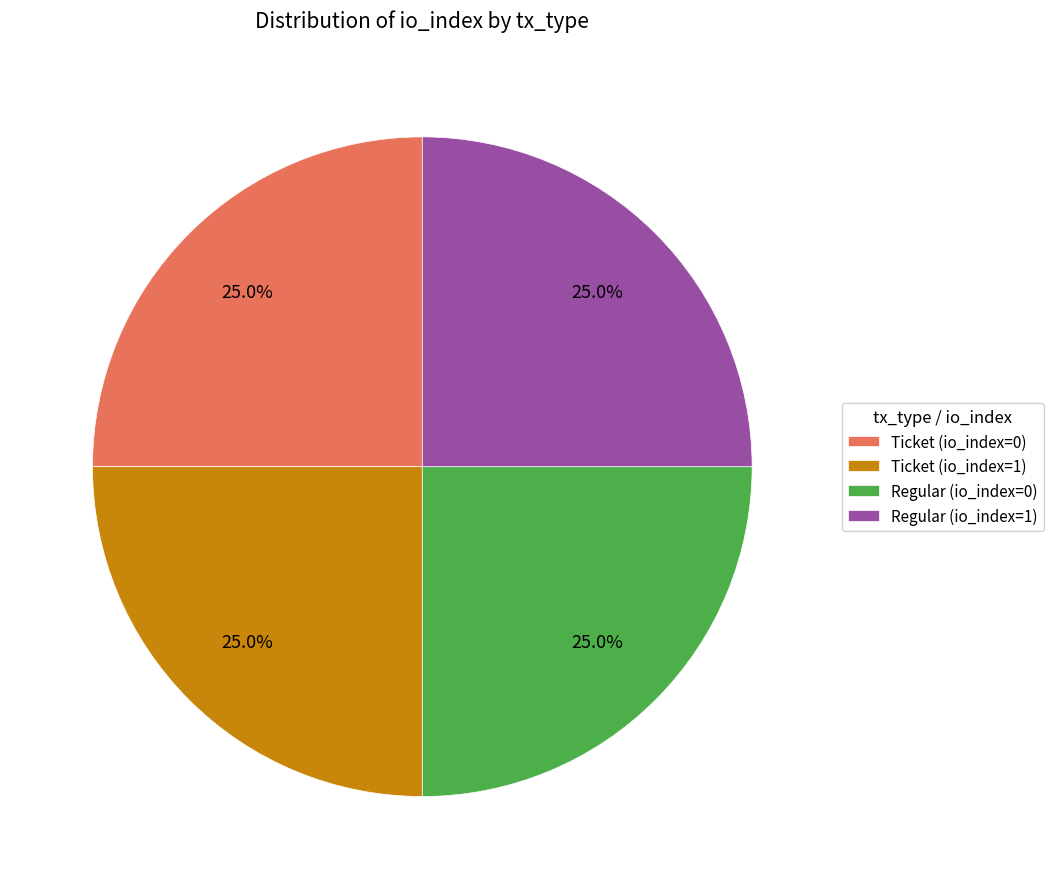

What is the total percentage of Ticket (io_index=1) and Ticket (io_index=0)?

50.0%